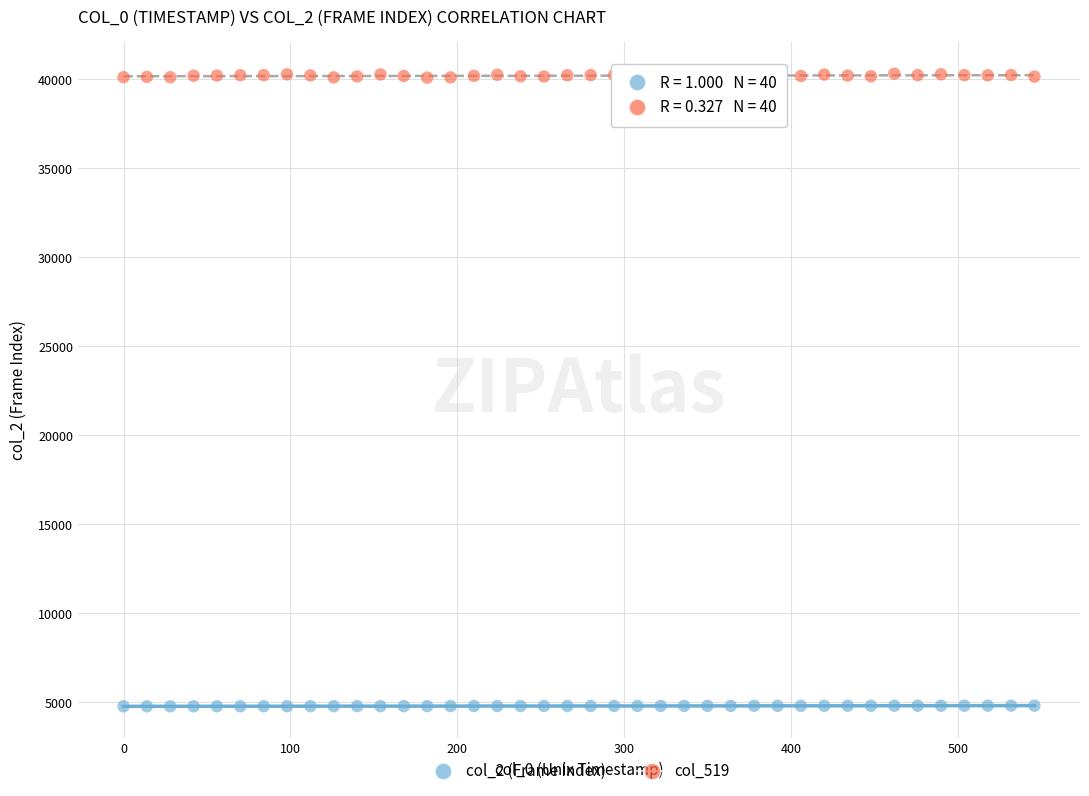

Which series has the largest Y range (max minus min)?

col_519